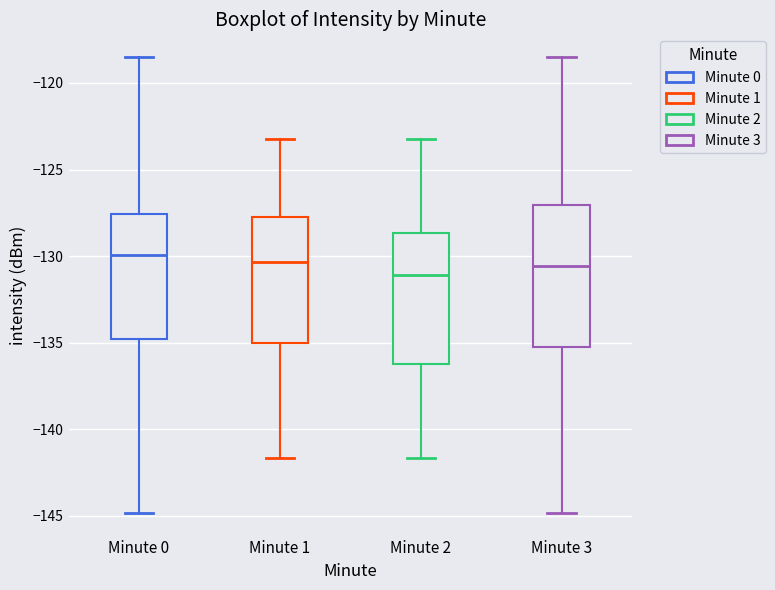

Reading left to right, transcribe this box plot: for each box, give where its median line is, the range the box spans, and where its two whiskers end, as read against the y-axis. The values are not printed on the chart, so give them approximately, as read against the axis.

Minute 0: median -130.0, box -135.0 to -127.5, whiskers -145.0 to -118.5
Minute 1: median -130.5, box -135.0 to -127.5, whiskers -141.5 to -123.0
Minute 2: median -131.0, box -136.5 to -128.5, whiskers -141.5 to -123.0
Minute 3: median -130.5, box -135.0 to -127.0, whiskers -145.0 to -118.5